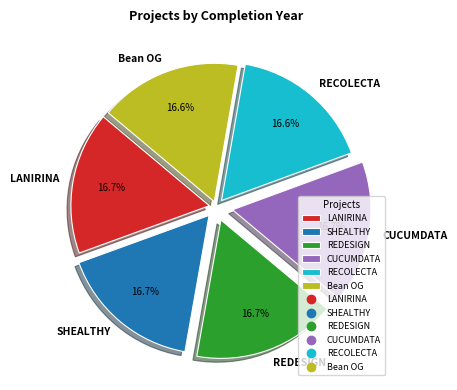

Combined, do RECOLECTA and LANIRINA account for over 50%?

No